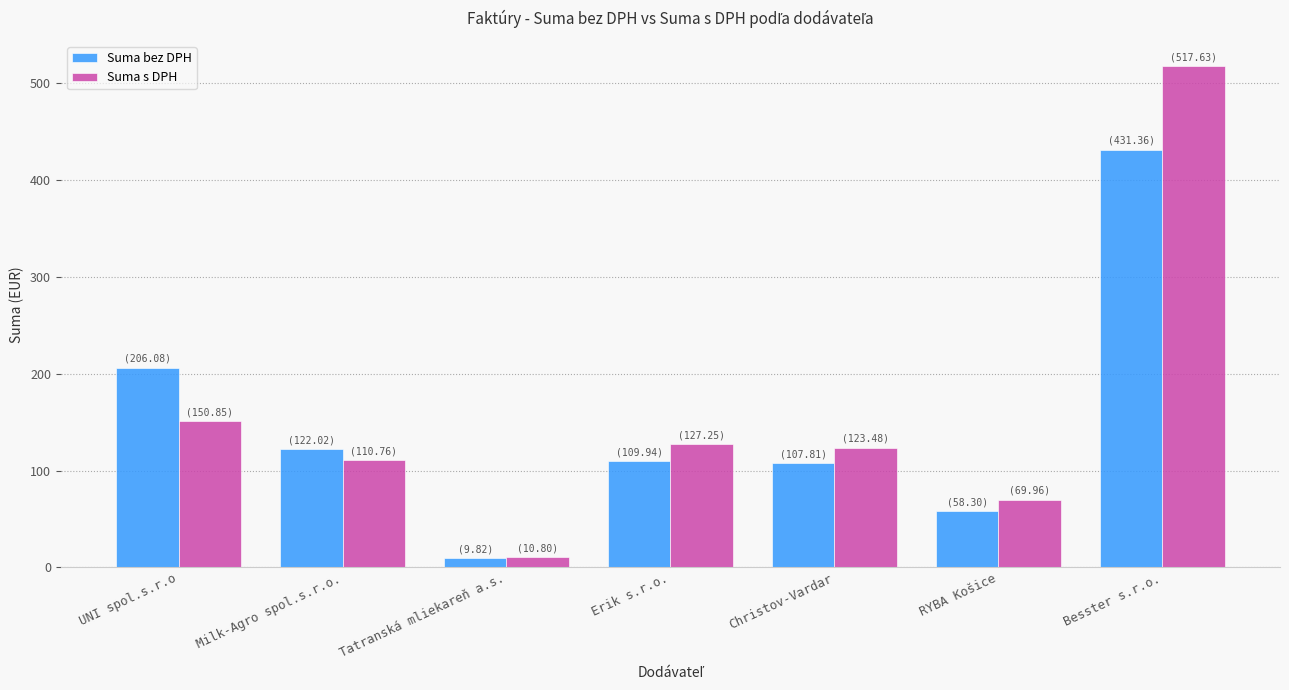

What is the maximum value for Suma bez DPH?

431.4